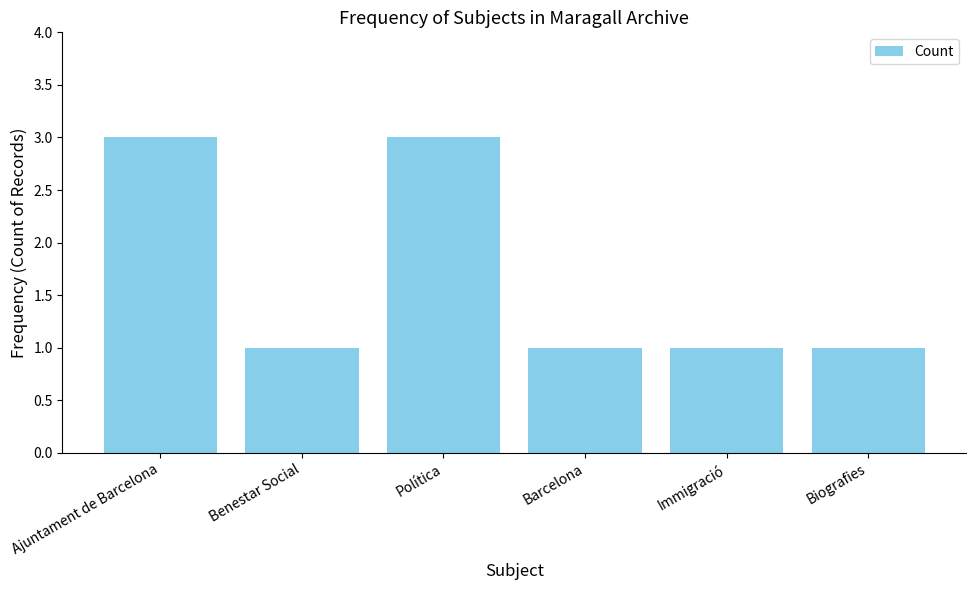

The value at Immigració is 2. True or false?

False